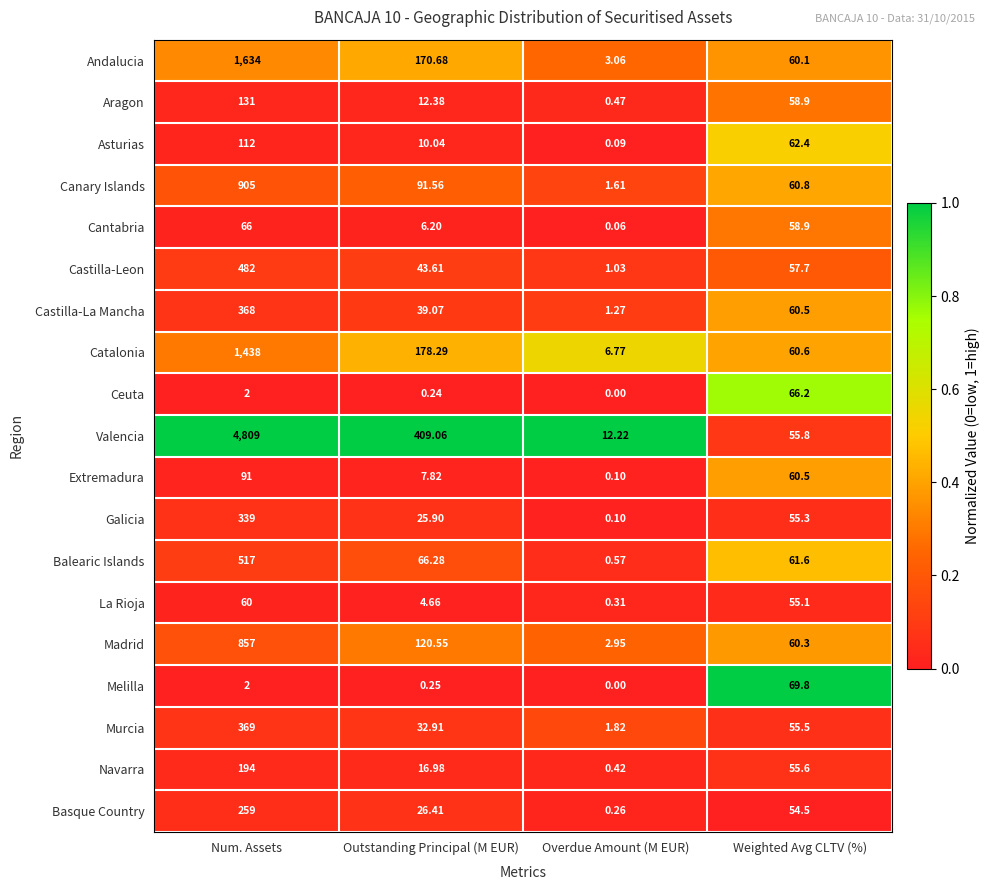

Which series has the largest range (max minus min)?

Valencia